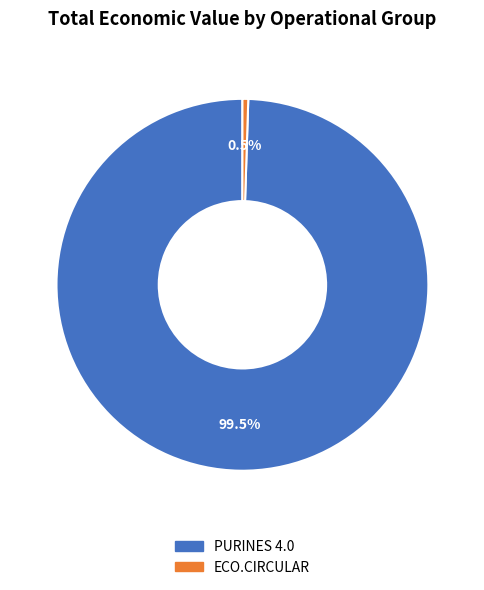

To the nearest percent, what is the difference between the largest and smallest slice percentages?

99%